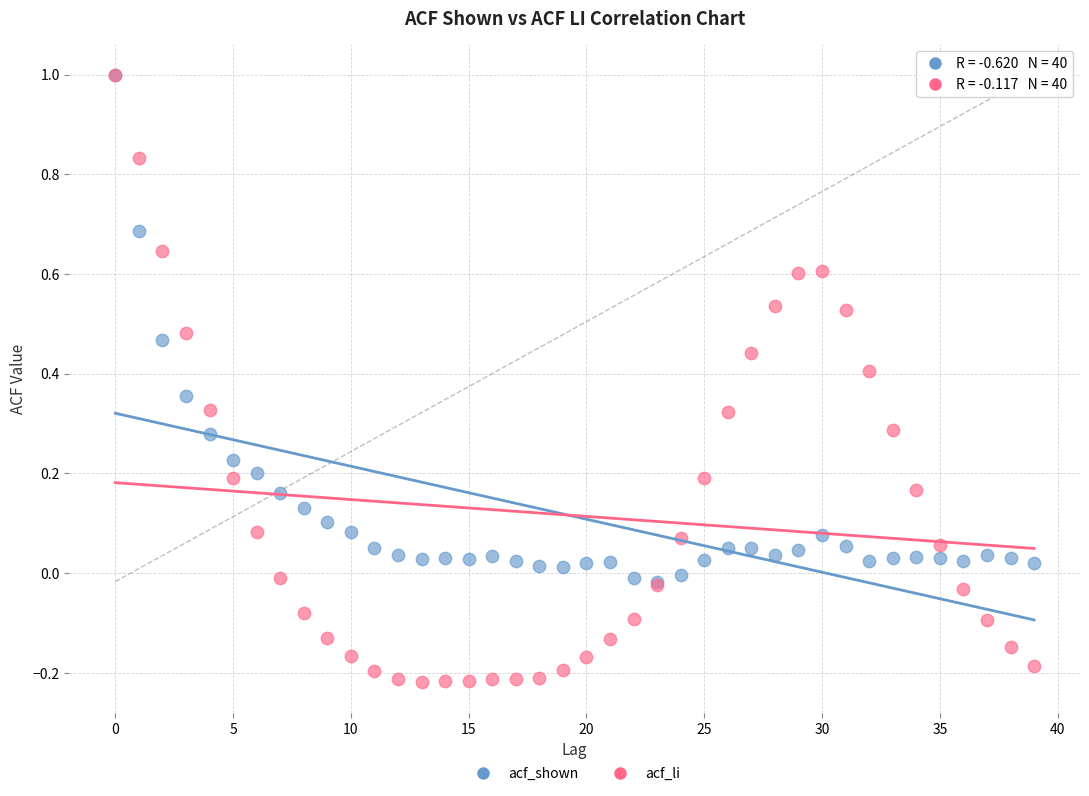

Which series reaches the minimum Y coordinate?

acf_li